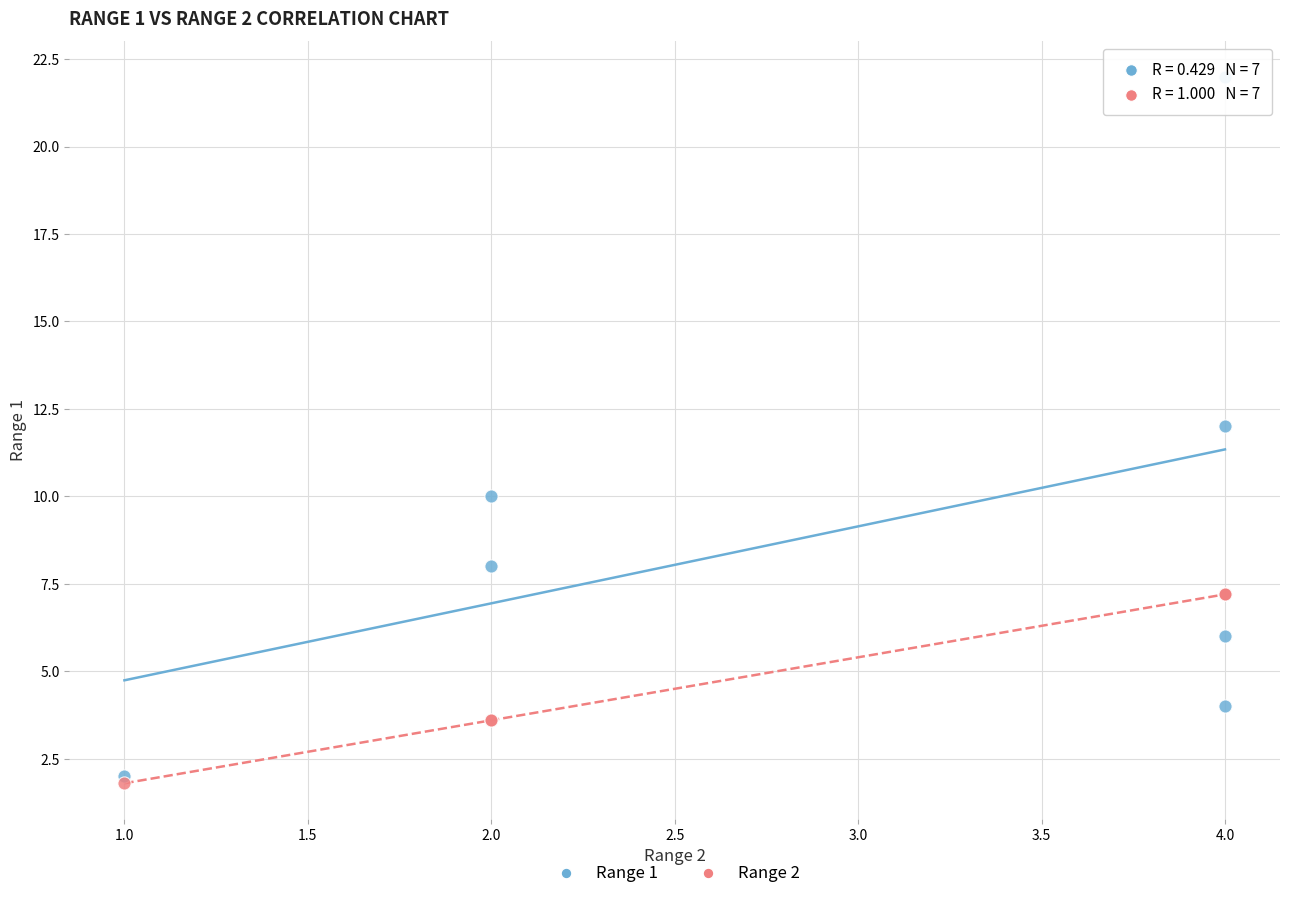

Which series has the largest Y range (max minus min)?

Range 1